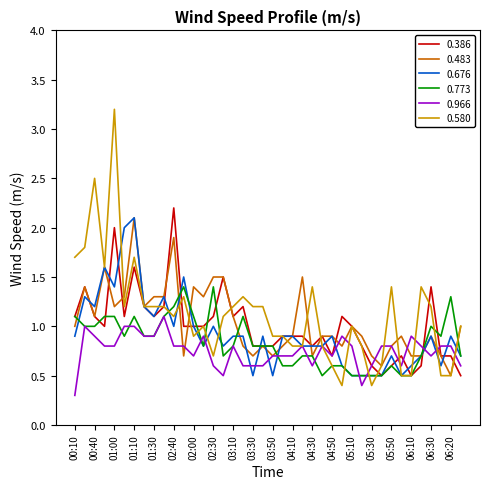

How many 0.966 values are between 0 and 1?

39